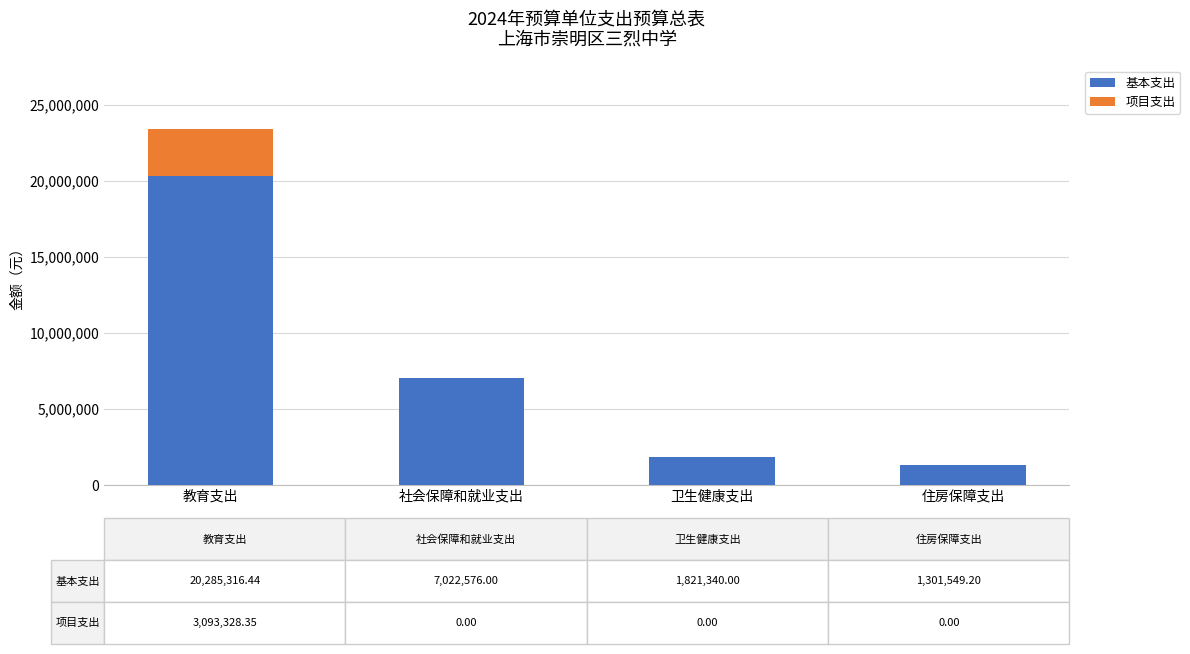

At which label is 基本支出 closest to 10793432?

社会保障和就业支出